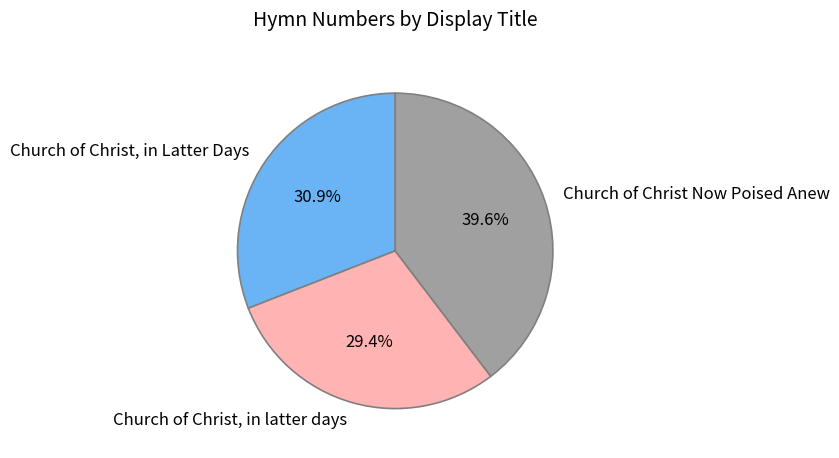

Which category has the smallest portion of the pie?

Church of Christ, in latter days